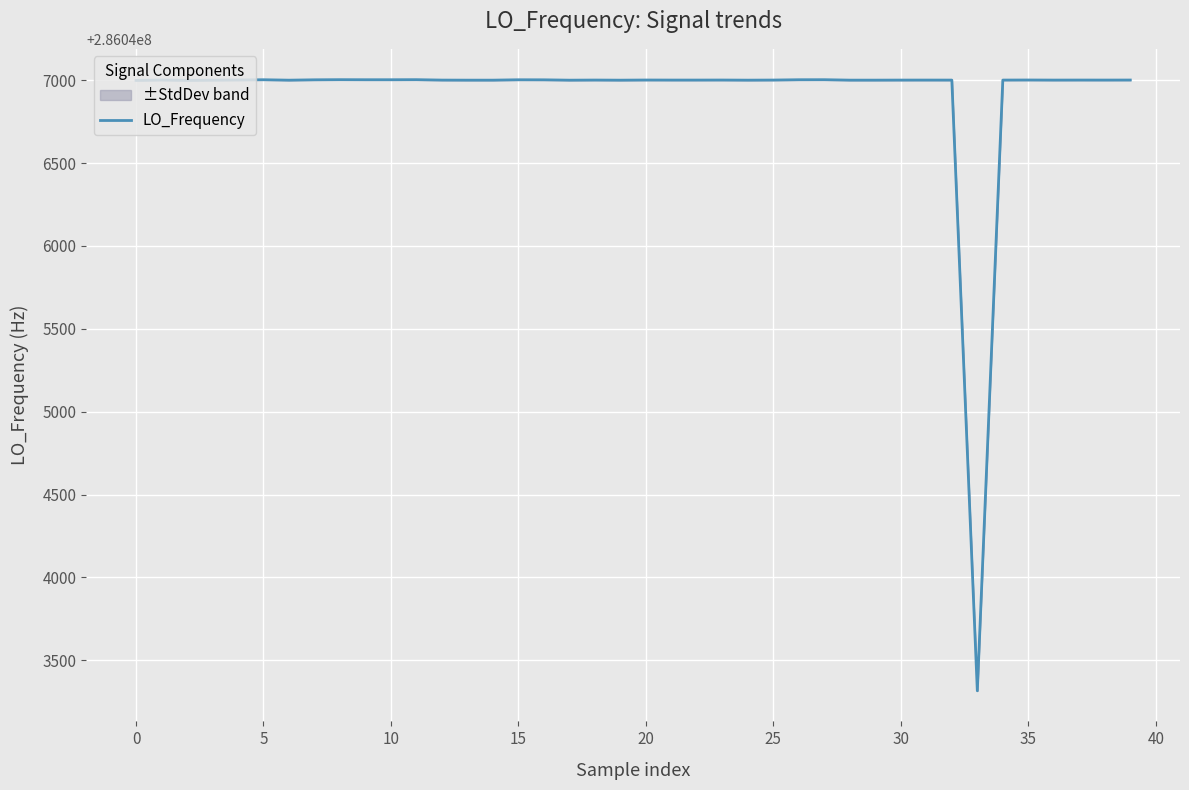

Is it true that the value at 11 is 474283766.6?

False